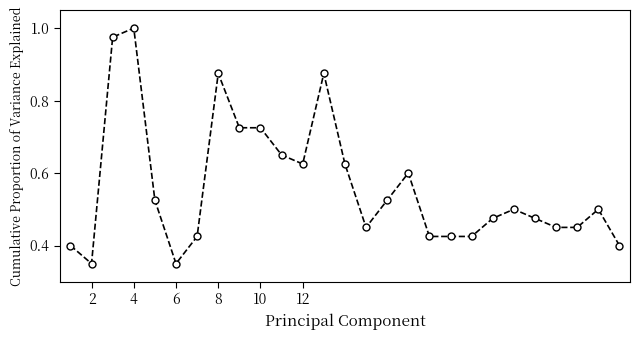

What is the sum of all values?

15.2